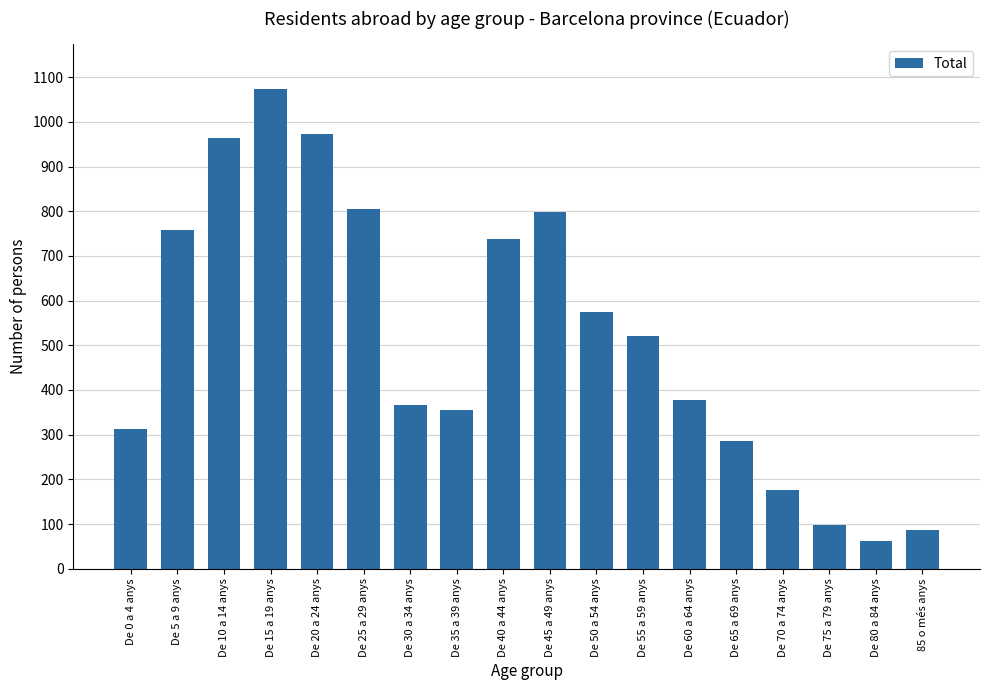

The value at De 60 a 64 anys is 647. True or false?

False